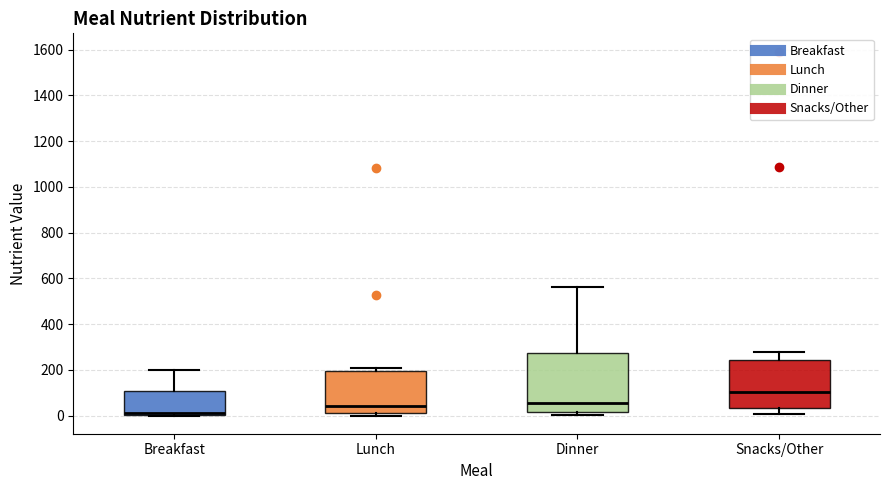

Which box is the tallest, from its lower edge to its upper edge?

Dinner